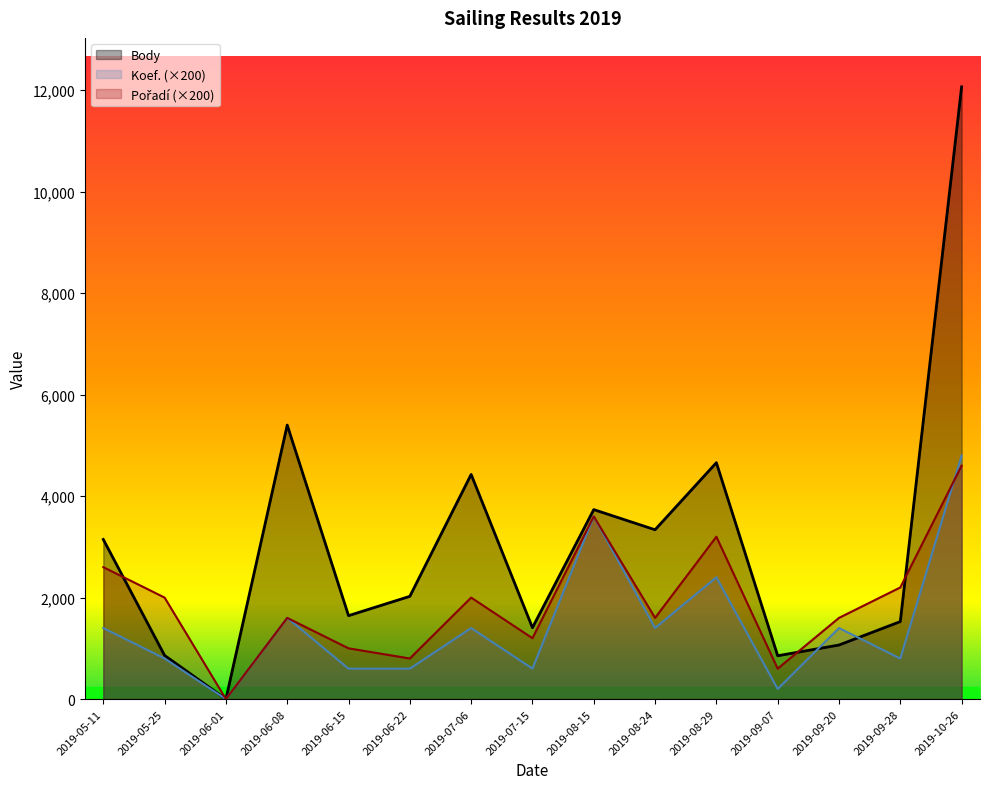

Is the value of Body at 2019-05-11 greater than the value of Koef. at 2019-09-20?

Yes